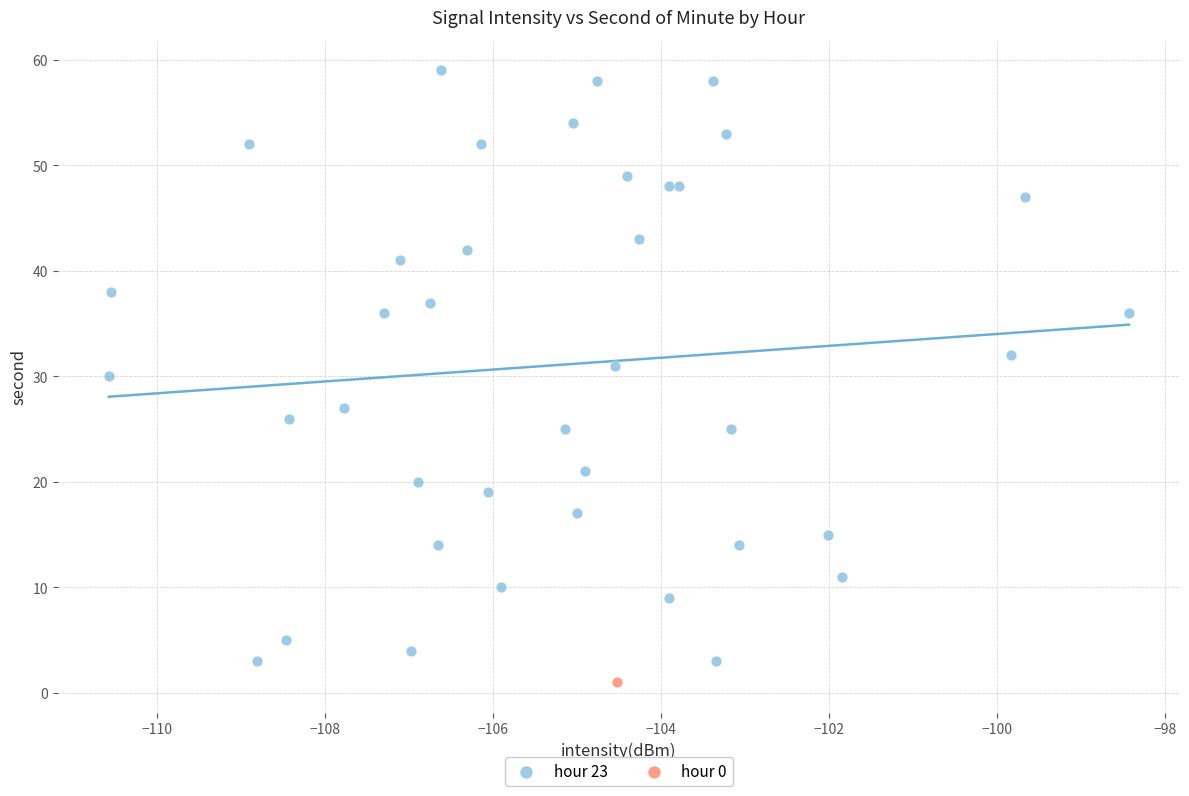

What are all the series names shown in the legend?

hour 23, hour 0